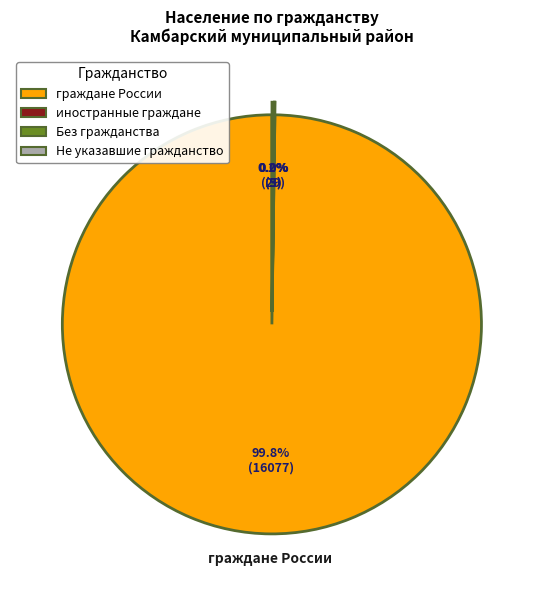

Which slice represents more than half of the pie?

граждане России